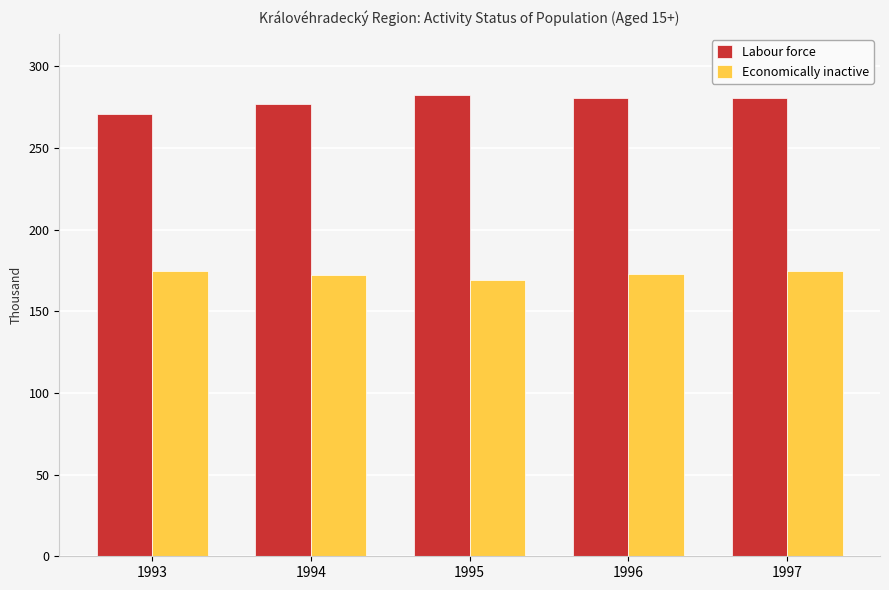

At 1995, list the series in order from largest to smallest.

Labour force, Economically inactive